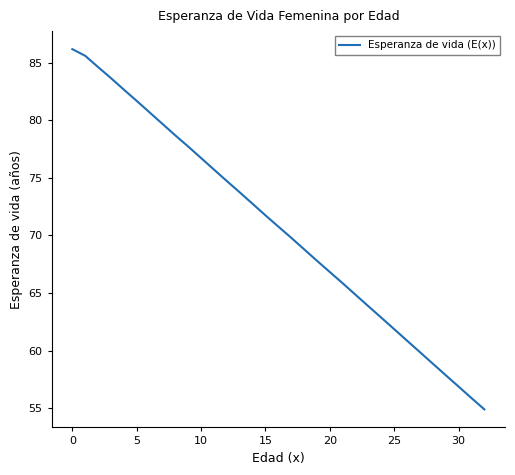

What is the greatest value displayed?

86.2